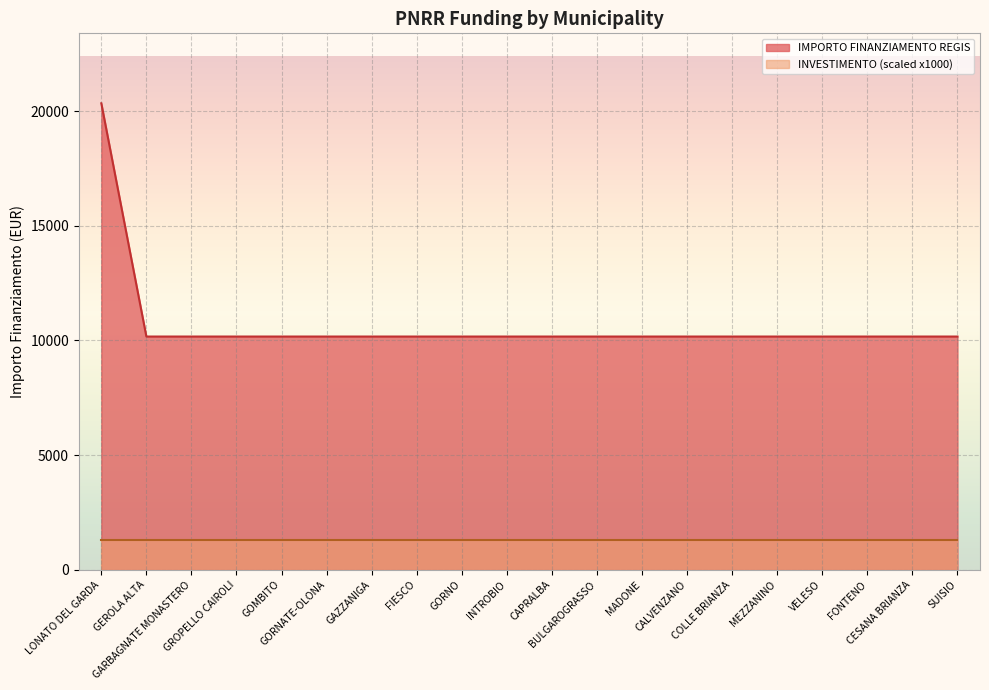

Reading left to right, extract all data points from this chart.

LONATO DEL GARDA=20344	GEROLA ALTA=10172	GARBAGNATE MONASTERO=10172	GROPELLO CAIROLI=10172	GOMBITO=10172	GORNATE-OLONA=10172	GAZZANIGA=10172	FIESCO=10172	GORNO=10172	INTROBIO=10172	CAPRALBA=10172	BULGAROGRASSO=10172	MADONE=10172	CALVENZANO=10172	COLLE BRIANZA=10172	MEZZANINO=10172	VELESO=10172	FONTENO=10172	CESANA BRIANZA=10172	SUISIO=10172